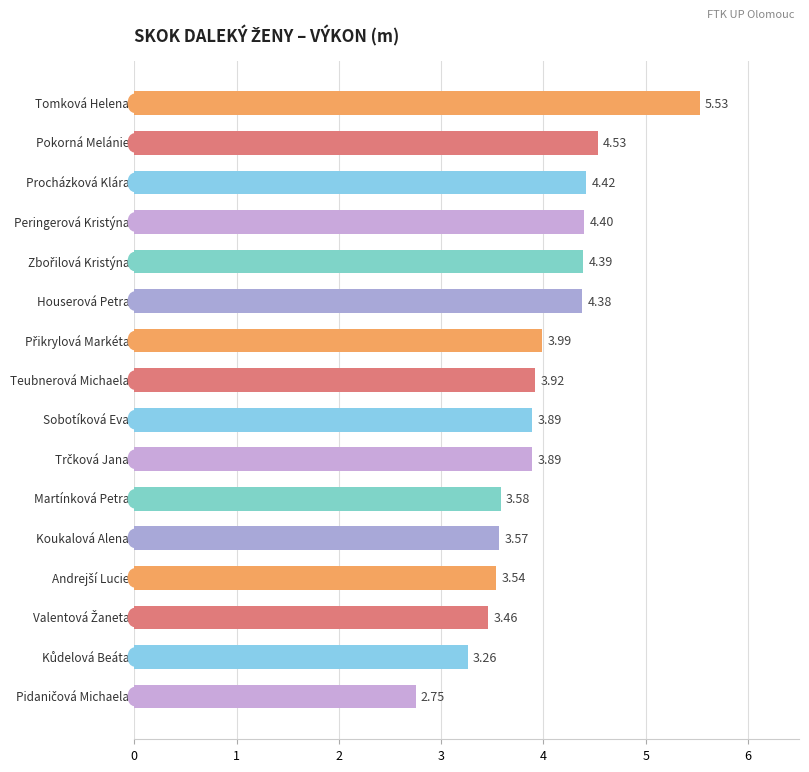

What is the difference between the maximum and second lowest values?

2.3